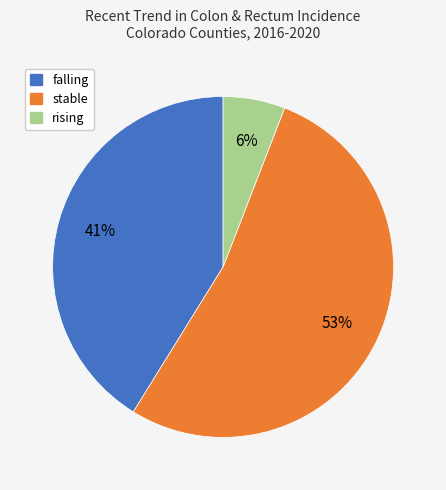

Is it true that rising is 6% of the pie?

True